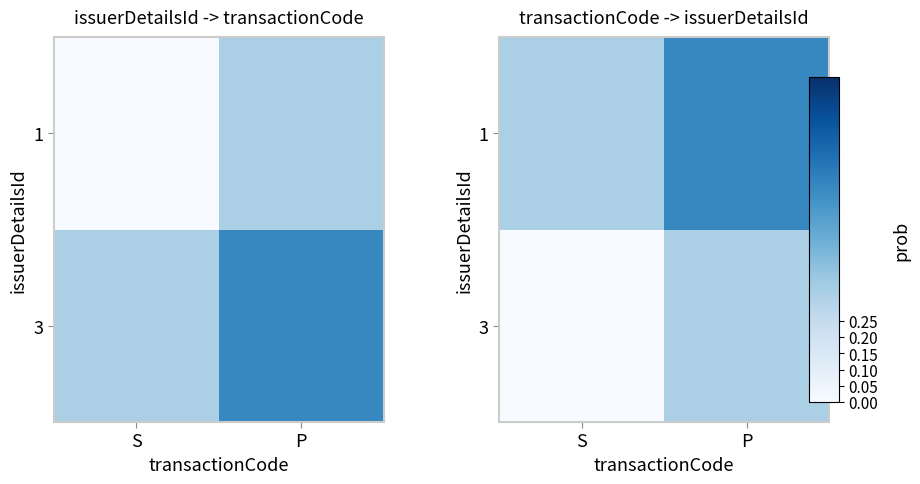

How many values in the 3 series exceed 0?

1